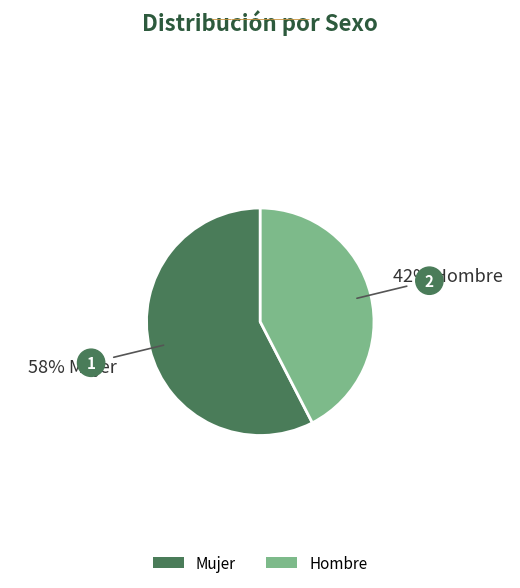

True or false: Hombre accounts for 42% of the total.

True